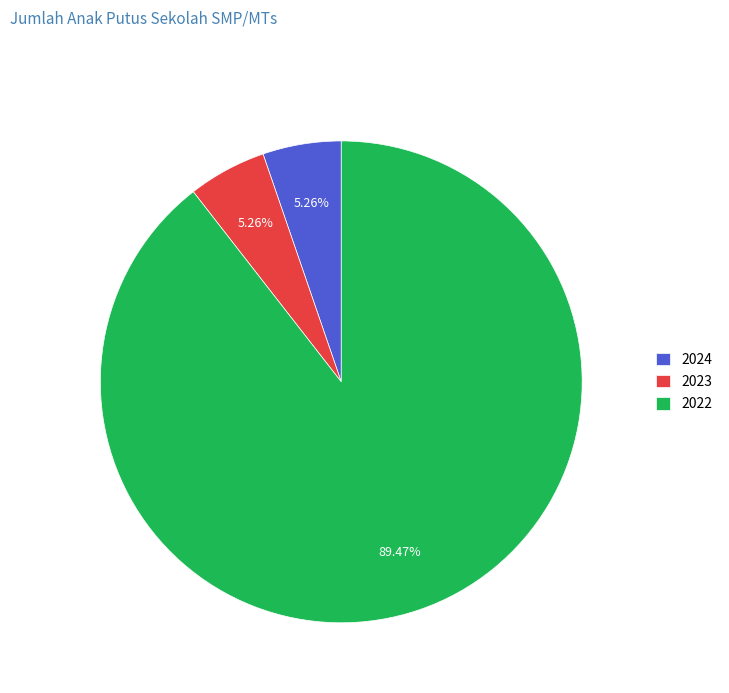

Combined, what portion of the pie is 2024 and 2023?

10.5%